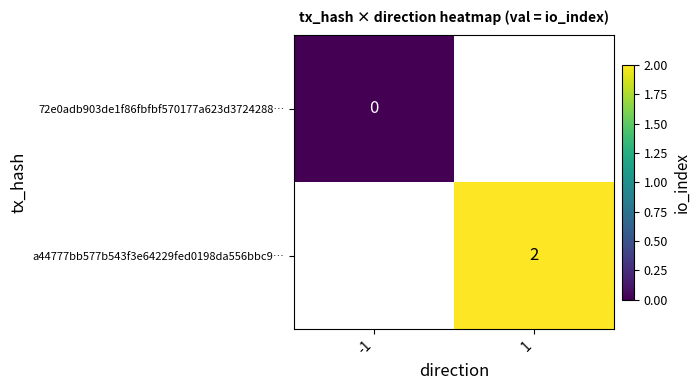

Is it true that a44777bb577b543f3e64229fed0198da556bbc9… equals 1 at 1?

False